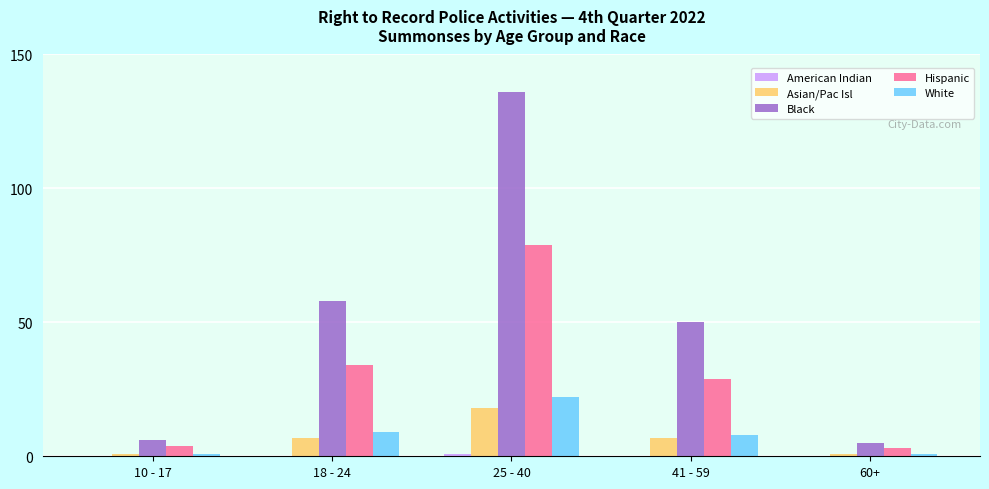

Which series has the largest total across all categories?

Black